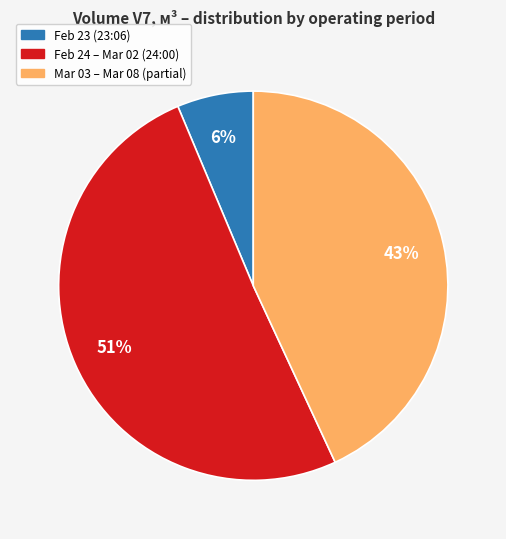

Is there any slice that represents more than half of the pie?

Yes